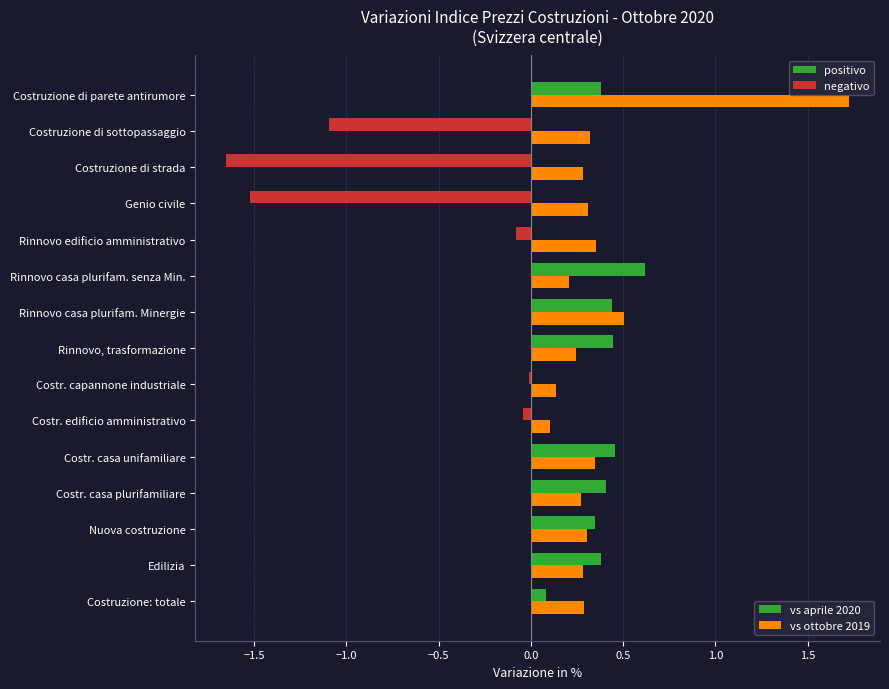

What is the sum of the vs aprile 2020 values at Costruzione di strada and Edilizia?

-1.3